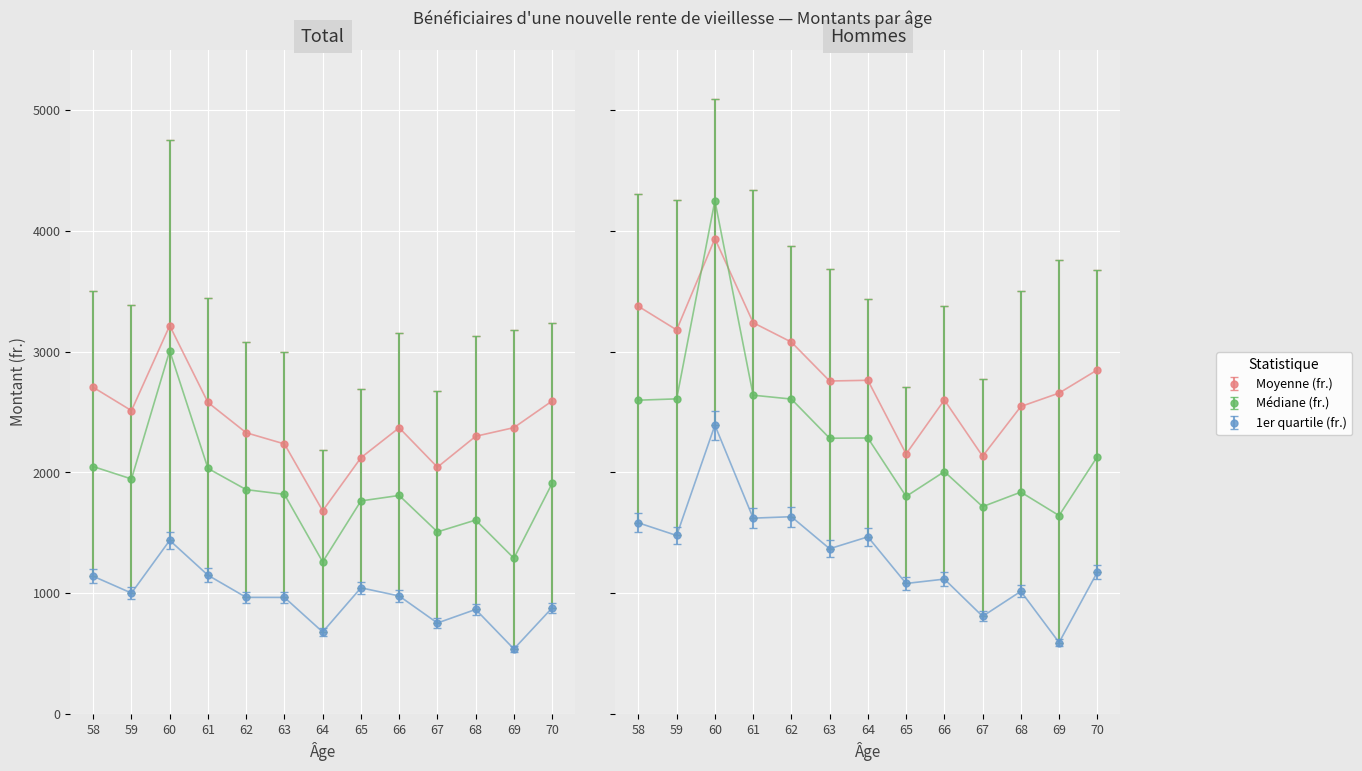

The Moyenne (fr.) series shows 3857.1 at 59. True or false?

False